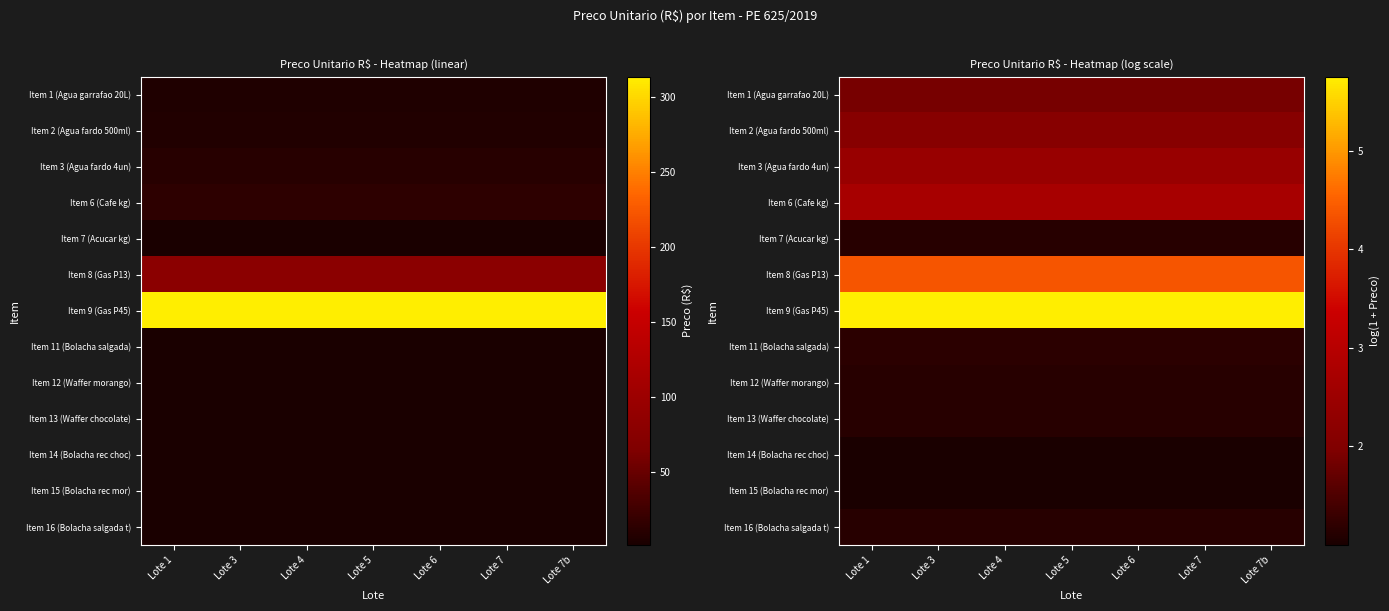

What value does the Item 8 (Gas P13) series have at Lote 6?

4.4